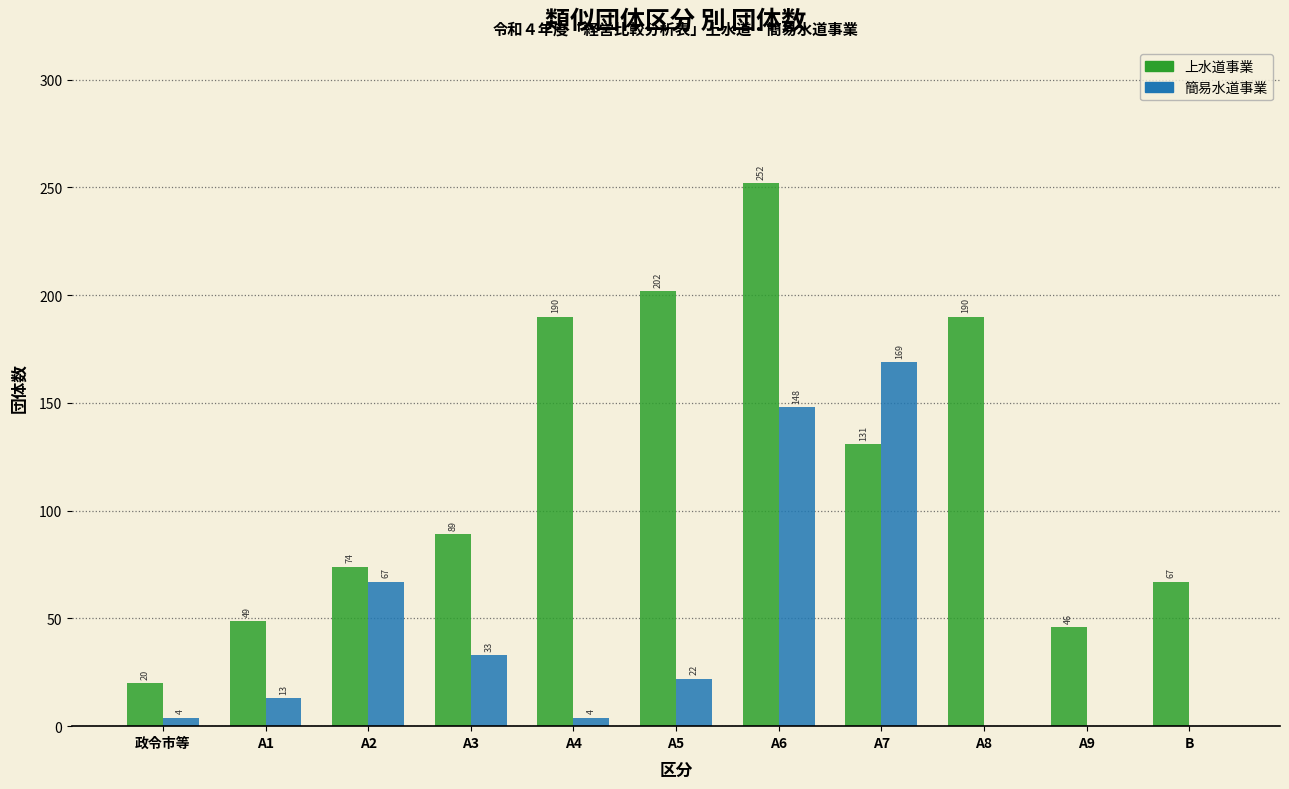

Reading left to right, what are all the values shown in this chart?

上水道事業: 政令市等=20	A1=49	A2=74	A3=89	A4=190	A5=202	A6=252	A7=131	A8=190	A9=46	B=67
簡易水道事業: 政令市等=4	A1=13	A2=67	A3=33	A4=4	A5=22	A6=148	A7=169	A8=0	A9=0	B=0